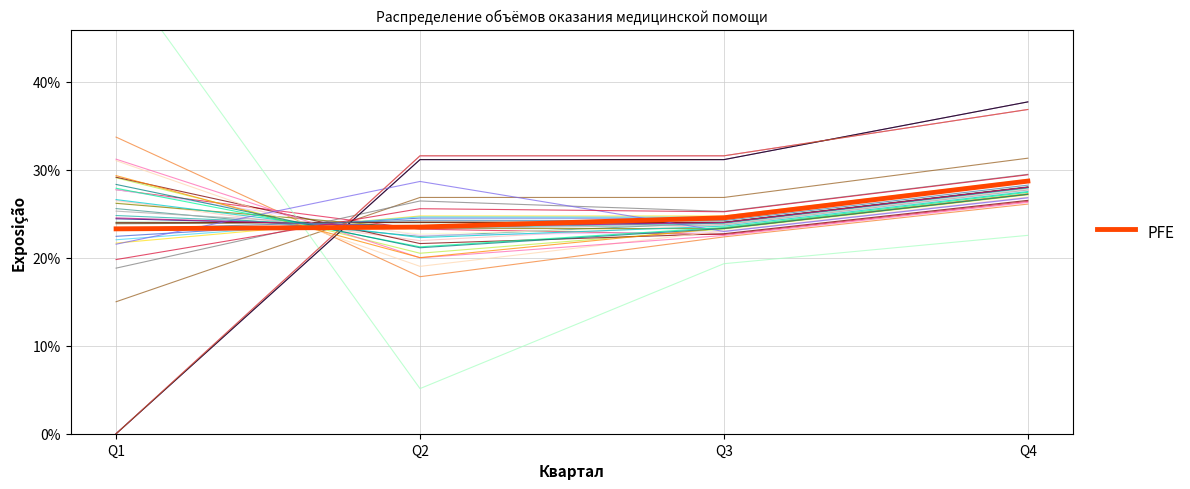

What is the value of the 1st point from the left?

23.3